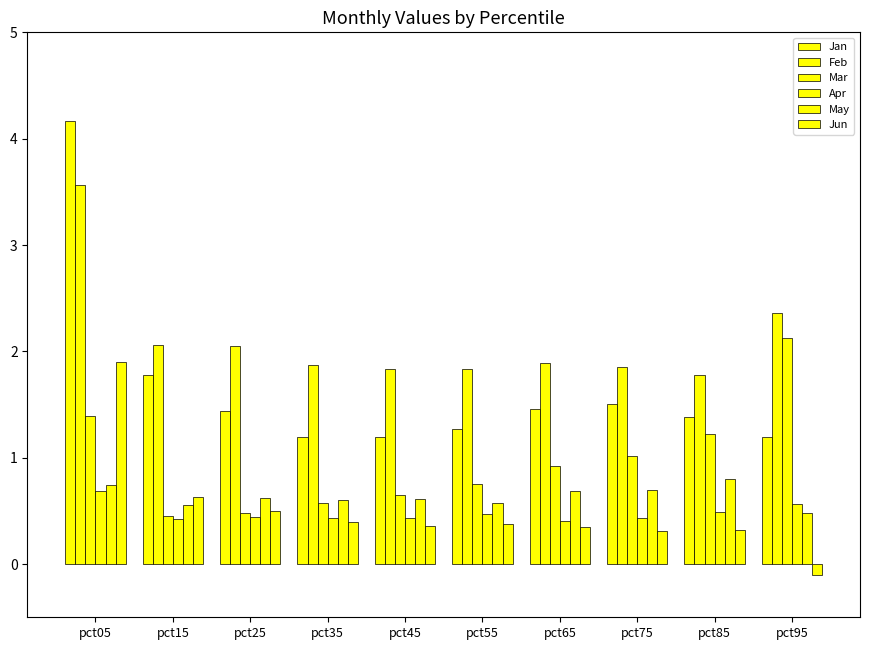

Between pct45 and pct55, which is larger?

pct55